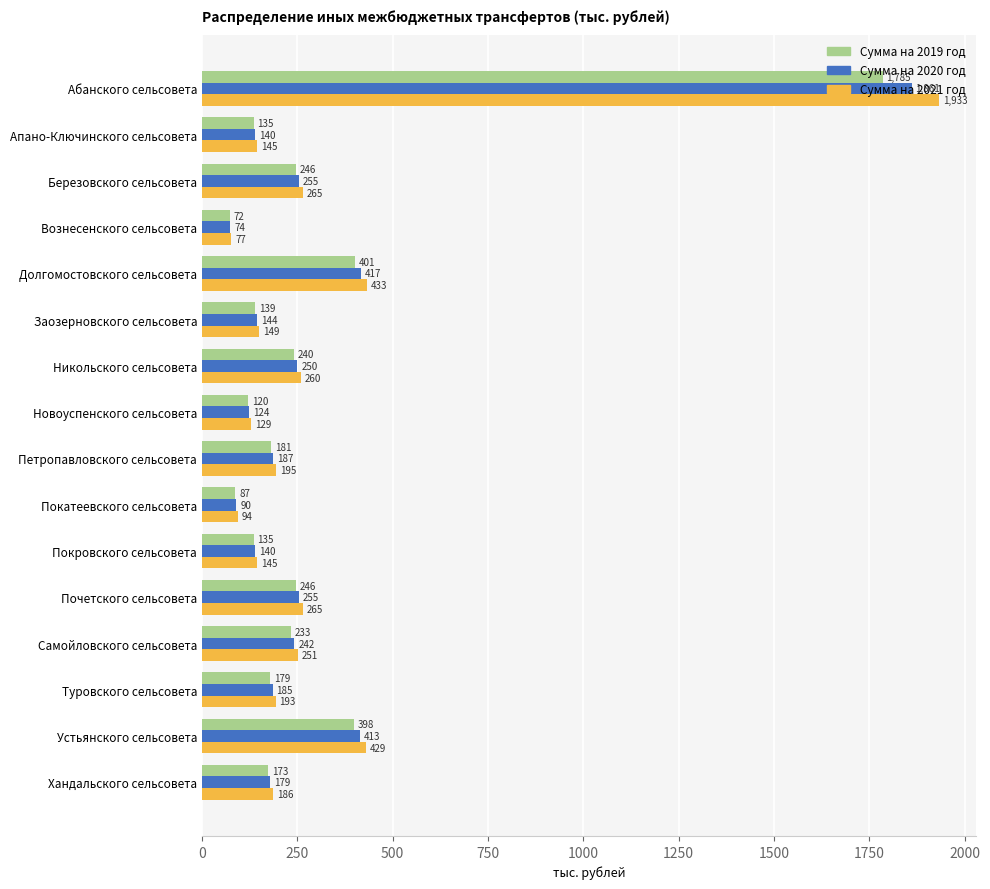

What is the average value of the Сумма на 2020 год series?

309.8